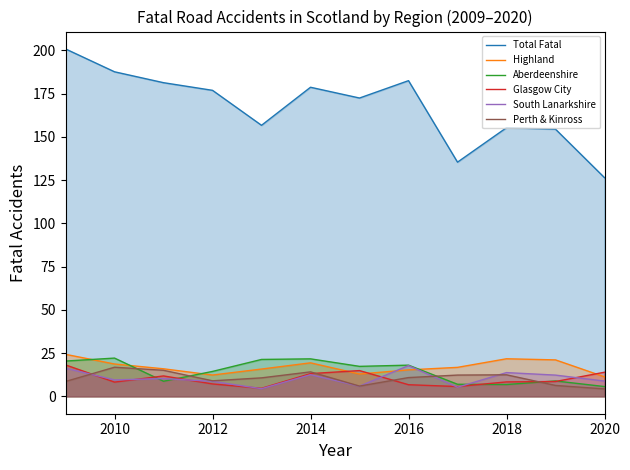

What is the spread (max minus min) of values at 2016?

175.8